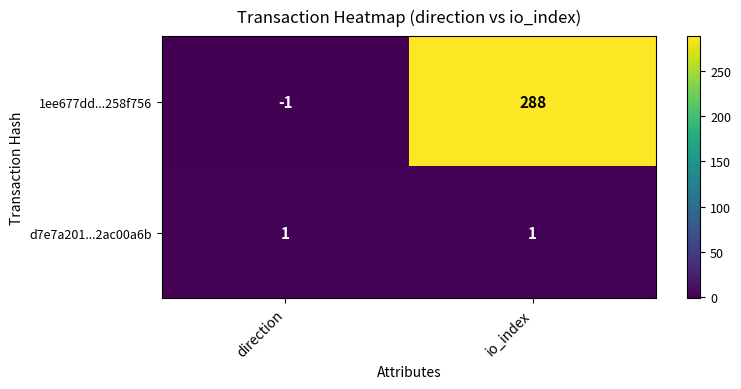

Which category has the highest value in the 1ee677dd...258f756 series?

io_index